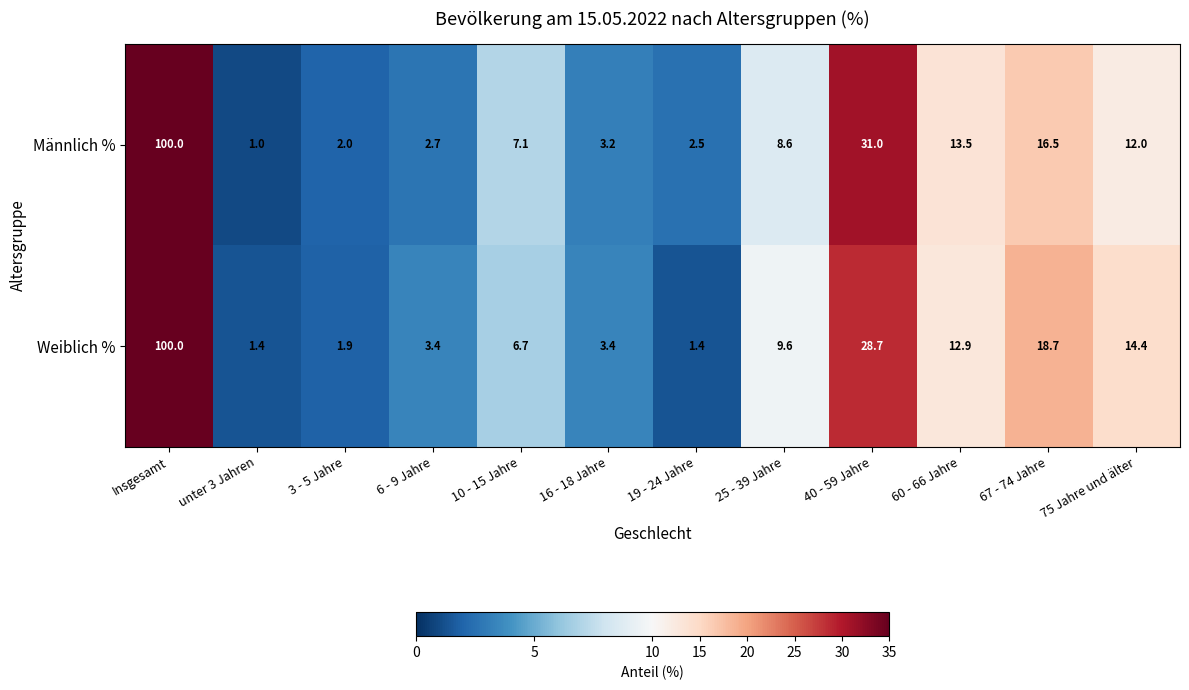

Reading right to left, extract all data points from this chart.

Männlich %: 12.0	16.5	13.5	31.0	8.6	2.5	3.2	7.1	2.7	2.0	1.0	100.0
Weiblich %: 14.4	18.7	12.9	28.7	9.6	1.4	3.4	6.7	3.4	1.9	1.4	100.0